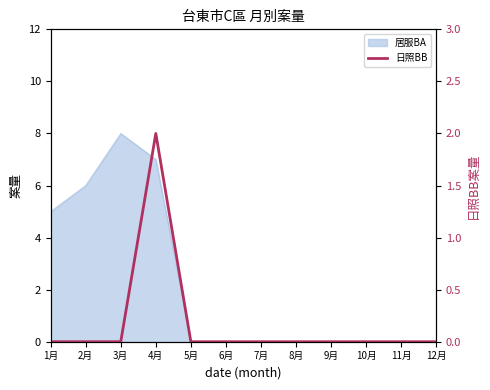

How many lines are shown in the chart?

1